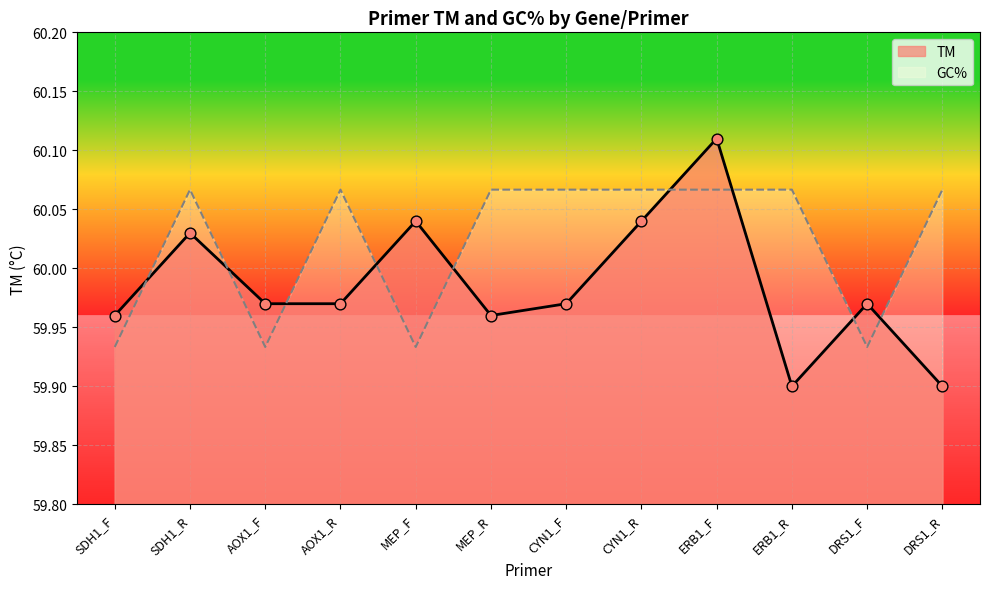

What is the change in value from AOX1_R to ERB1_R?

-0.1